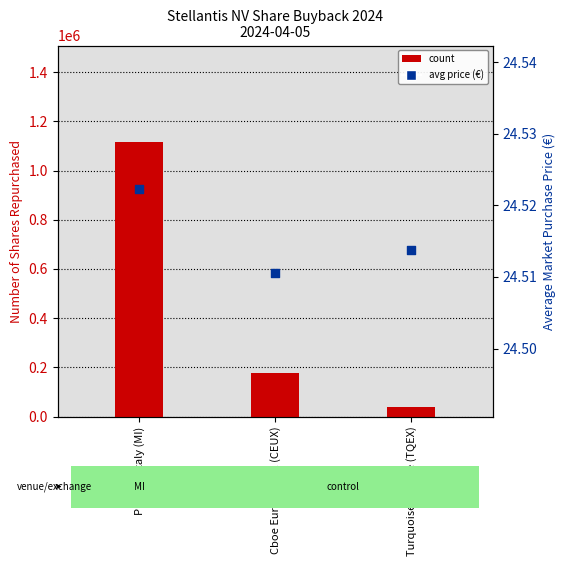

Which series reaches the maximum Y coordinate?

count